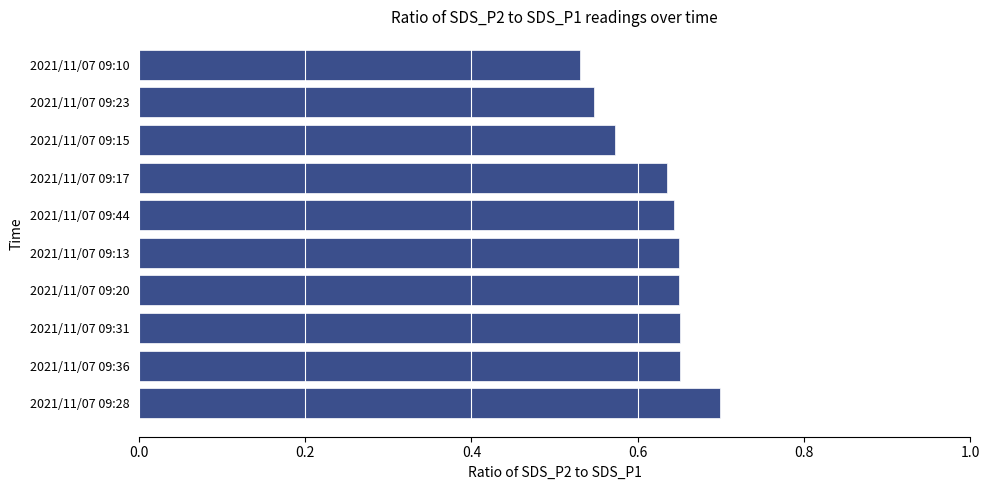

Which label corresponds to the largest value in the chart?

2021/11/07 09:28